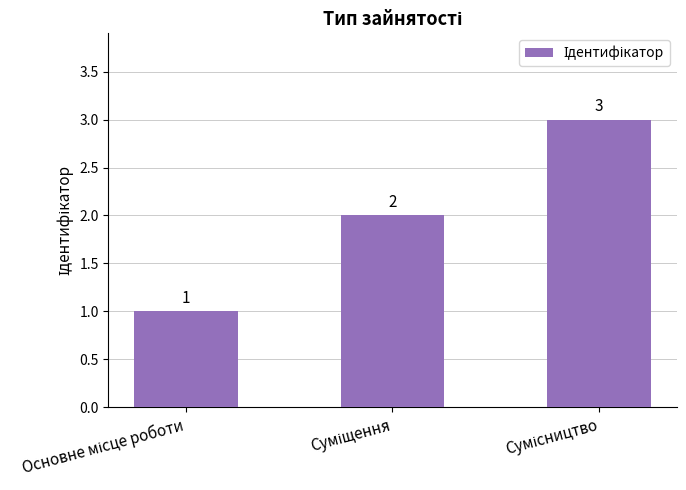

Does the chart contain stacked bars?

No